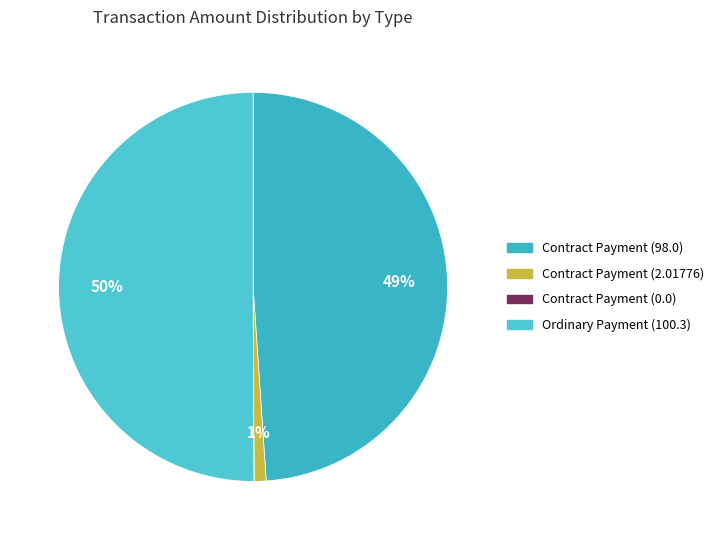

Is it true that Ordinary Payment (100.3) is 59% of the pie?

False